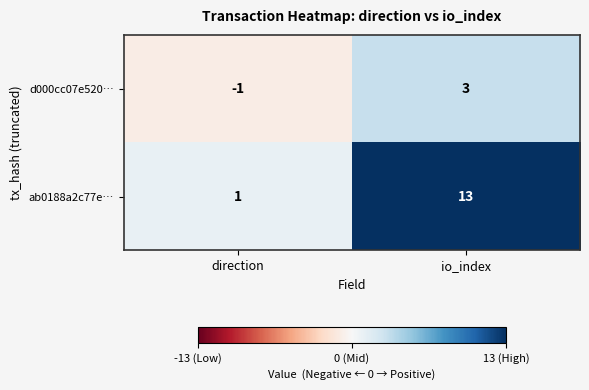

What is the maximum value for ab0188a2c77e…?

13